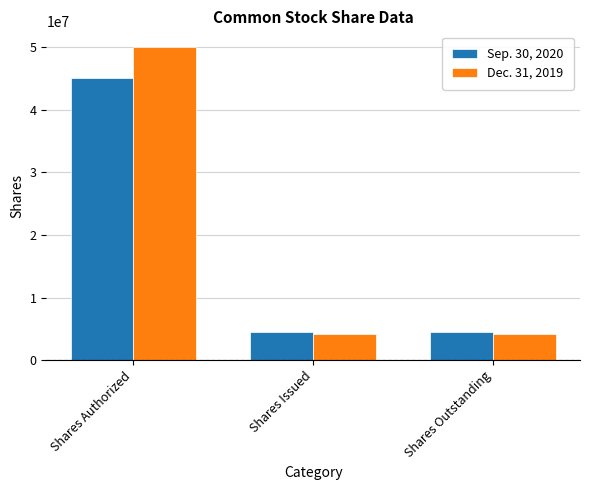

Between Shares Authorized and Shares Issued, which series saw the biggest shift?

Dec. 31, 2019